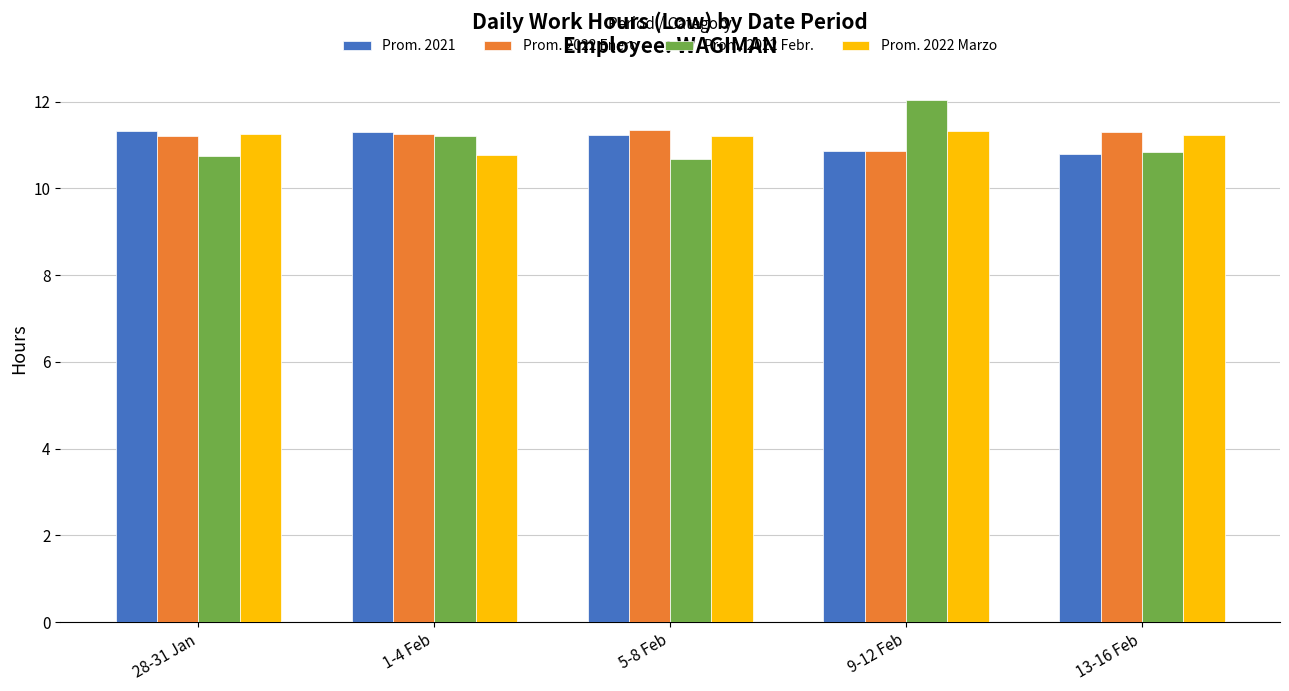

Which series changed the most between 28-31 Jan and 9-12 Feb?

Prom. 2022 Febr.